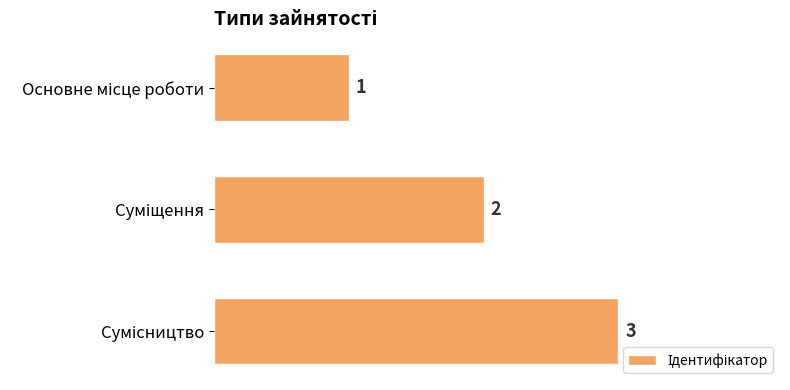

What is the value of the 2nd bar from the top?

2